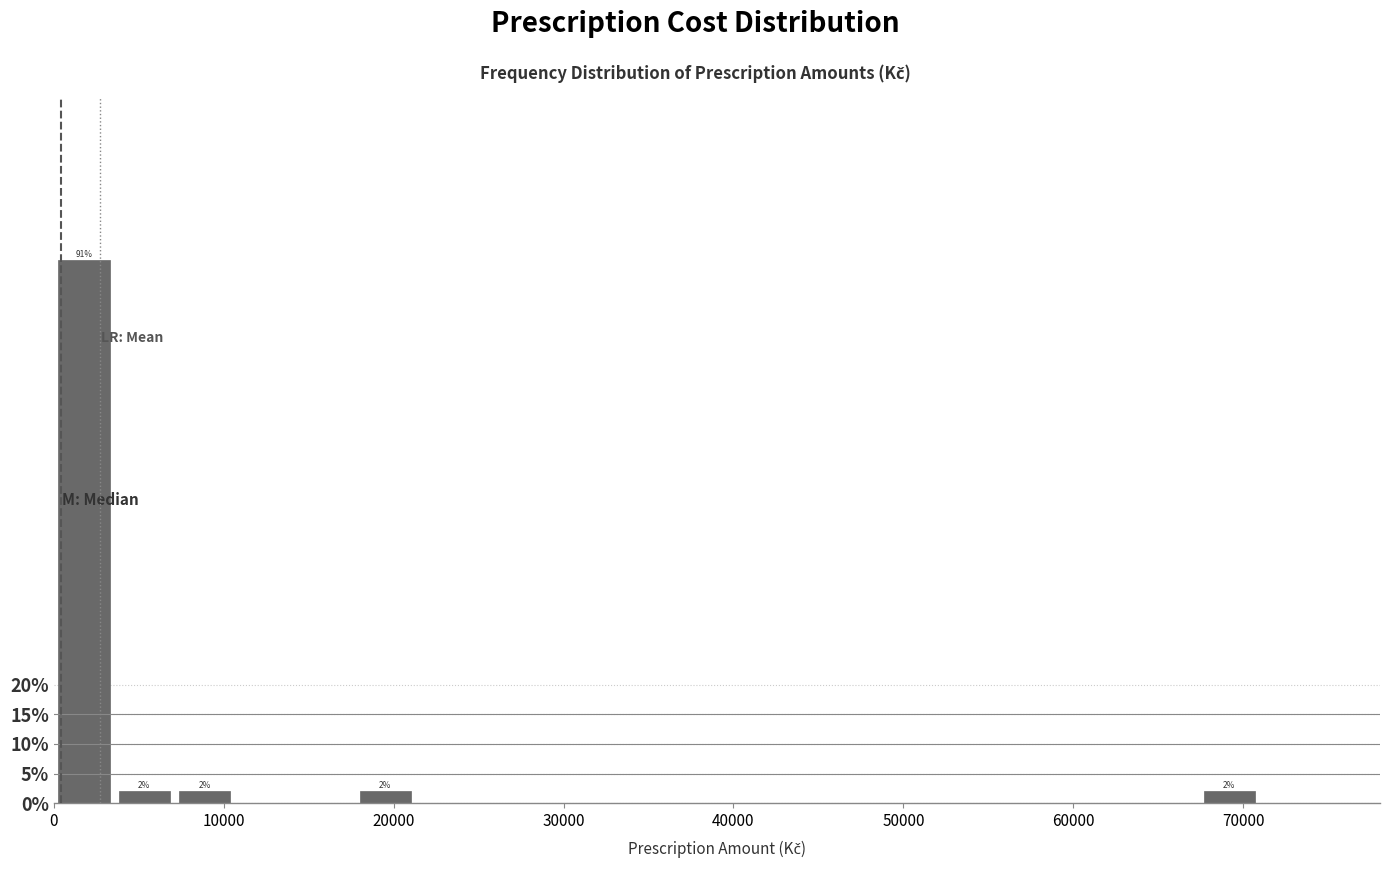

Around what value on the x-axis is the tallest bar? Give the approximate position of its centre, as read against the axis.

2000